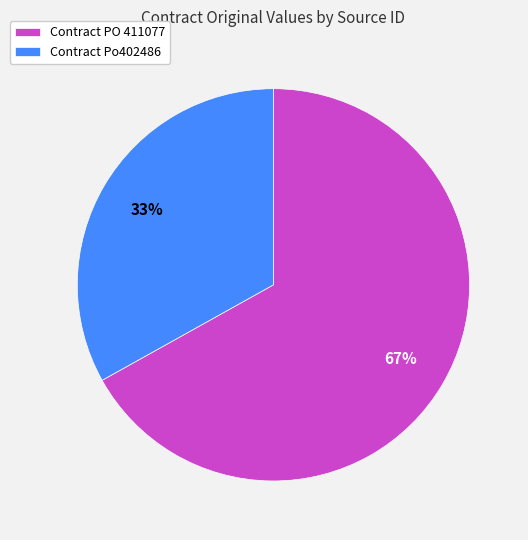

Is the sum of Contract Po402486 and Contract PO 411077 greater than half?

Yes